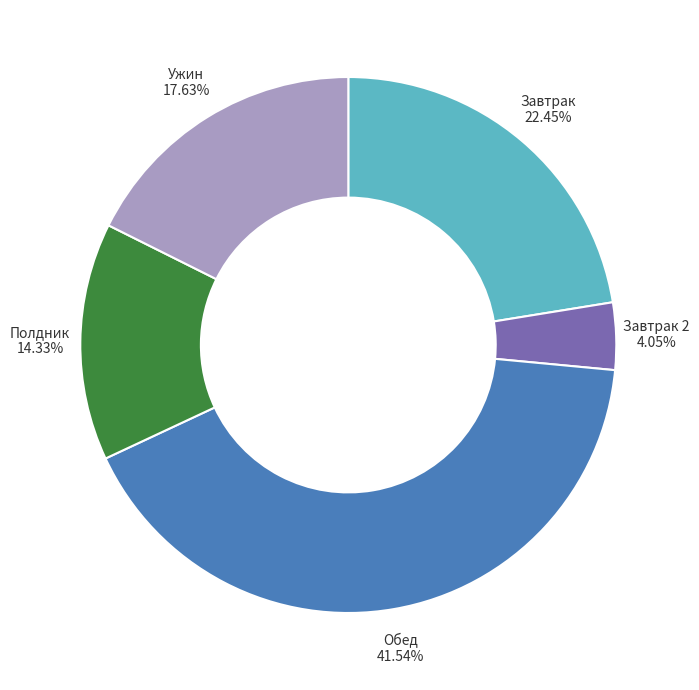

How many segments does this pie chart have?

5